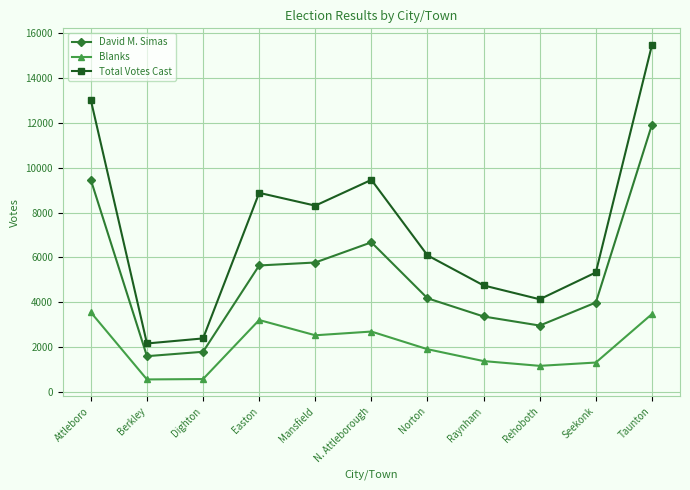

What are all the series names shown in the legend?

David M. Simas, Blanks, Total Votes Cast